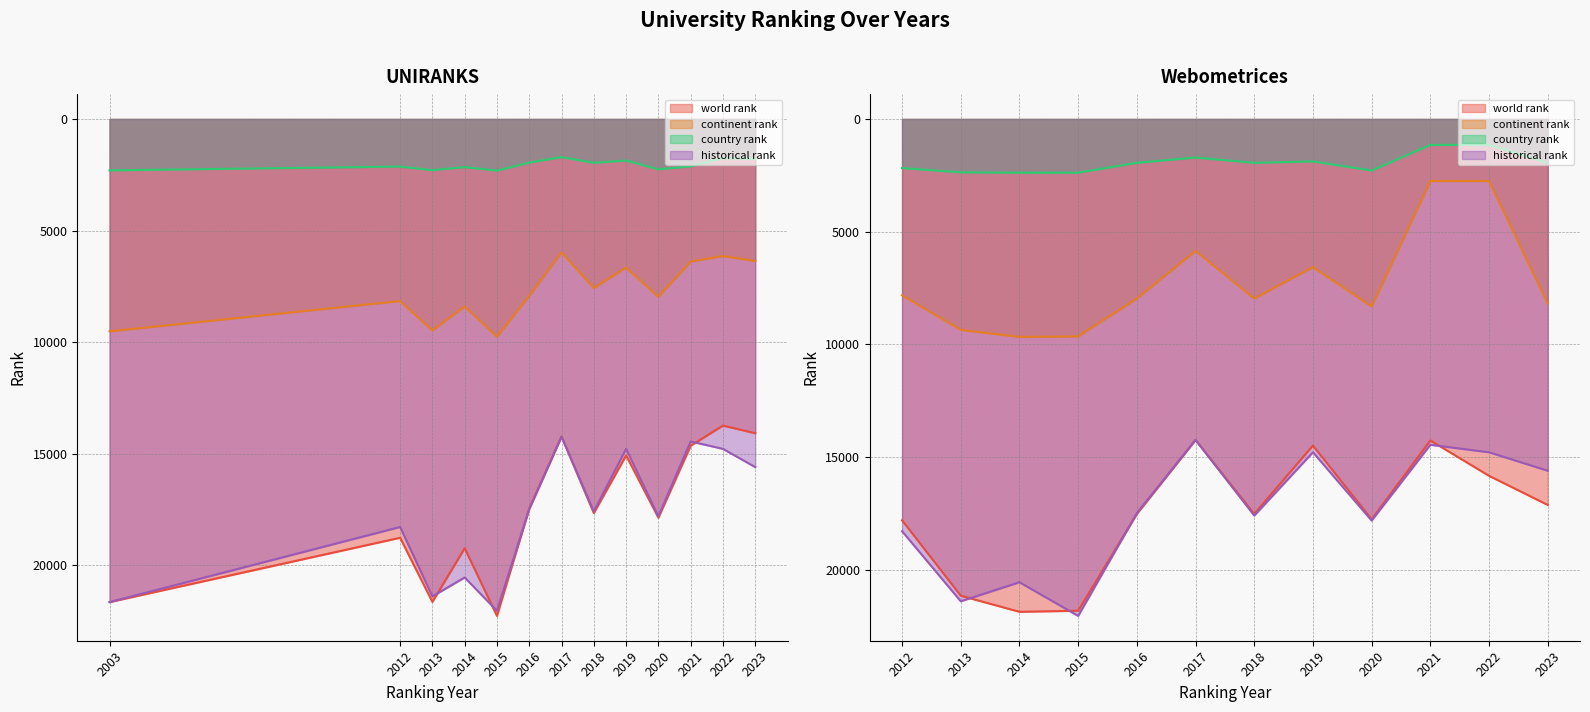

Reading left to right, list all the values displayed in this chart.

world rank: 21644.0	18763.0	21633.0	19231.0	22262.0	17449.0	14226.0	17656.0	15074.0	17862.0	14639.0	13737.0	14079.0	17795.0	21140.0	21853.0	21806.0	17513.0	14235.0	17514.0	14482.0	17751.0	14255.0	15823.0	17114.0
continent rank: 9516.0	8157.0	9475.0	8399.0	9753.0	7925.0	5981.0	7574.0	6656.0	7966.0	6391.0	6141.0	6362.0	7818.0	9351.0	9664.0	9642.0	7961.0	5849.0	7961.0	6567.0	8311.0	2753.0	2751.0	8182.0
country rank: 2303.0	2132.0	2293.0	2157.0	2314.0	1957.0	1708.0	1964.0	1862.0	2257.0	2123.0	1754.0	1792.0	2177.0	2365.0	2384.0	2383.0	1945.0	1710.0	1945.0	1882.0	2286.0	1153.0	1143.0	1950.0
historical rank: 21644.0	18279.0	21386.5	20542.0	22034.0	17481.0	14230.5	17585.0	14778.0	17806.5	14447.0	14780.0	15596.5	18279.0	21386.5	20542.0	22034.0	17481.0	14230.5	17585.0	14778.0	17806.5	14447.0	14780.0	15596.5